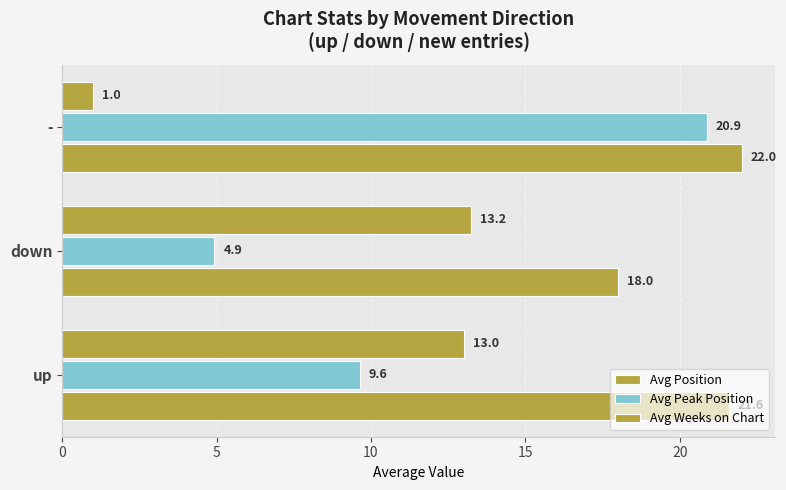

Count the number of categories in the chart.

3